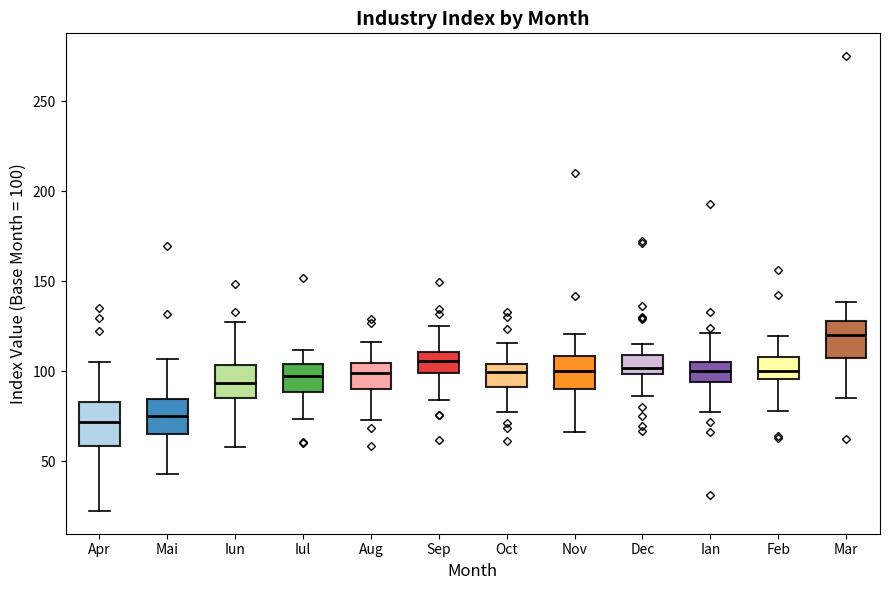

Reading left to right, transcribe this box plot: for each box, give where its median line is, the range the box spans, and where its two whiskers end, as read against the y-axis. The values are not printed on the chart, so give them approximately, as read against the axis.

Apr: median 70, box 60 to 85, whiskers 25 to 105
Mai: median 75, box 65 to 85, whiskers 45 to 105
Iun: median 95, box 85 to 105, whiskers 60 to 125
Iul: median 95, box 90 to 105, whiskers 75 to 110
Aug: median 100, box 90 to 105, whiskers 75 to 115
Sep: median 105, box 100 to 110, whiskers 85 to 125
Oct: median 100, box 90 to 105, whiskers 80 to 115
Nov: median 100, box 90 to 110, whiskers 65 to 120
Dec: median 100 (just above the box's lower edge), box 100 to 110, whiskers 85 to 115
Ian: median 100, box 95 to 105, whiskers 80 to 120
Feb: median 100, box 95 to 110, whiskers 80 to 120
Mar: median 120, box 110 to 130, whiskers 85 to 140